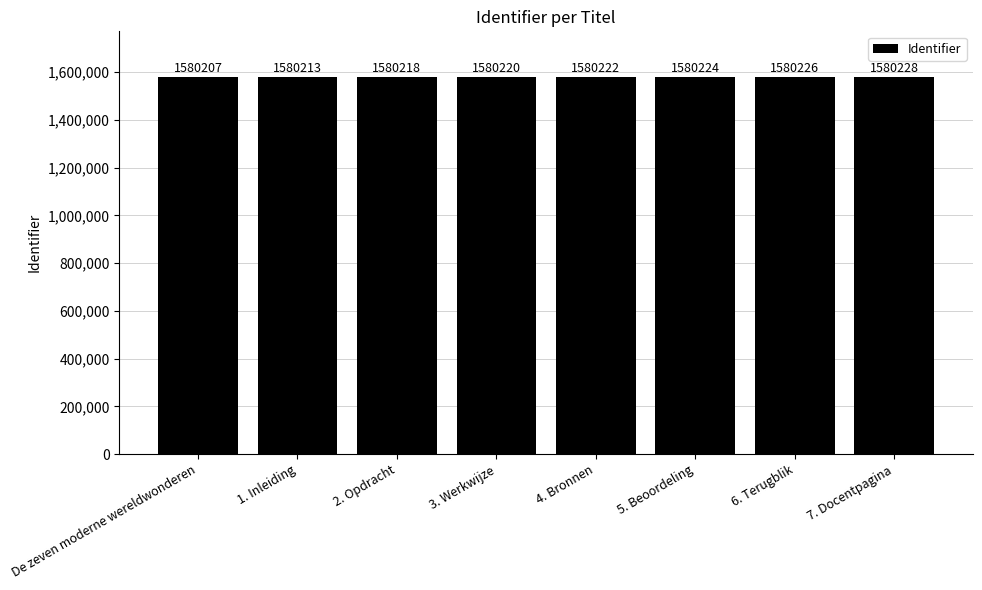

The chart shows a value of 1580213 at 1. Inleiding. True or false?

True